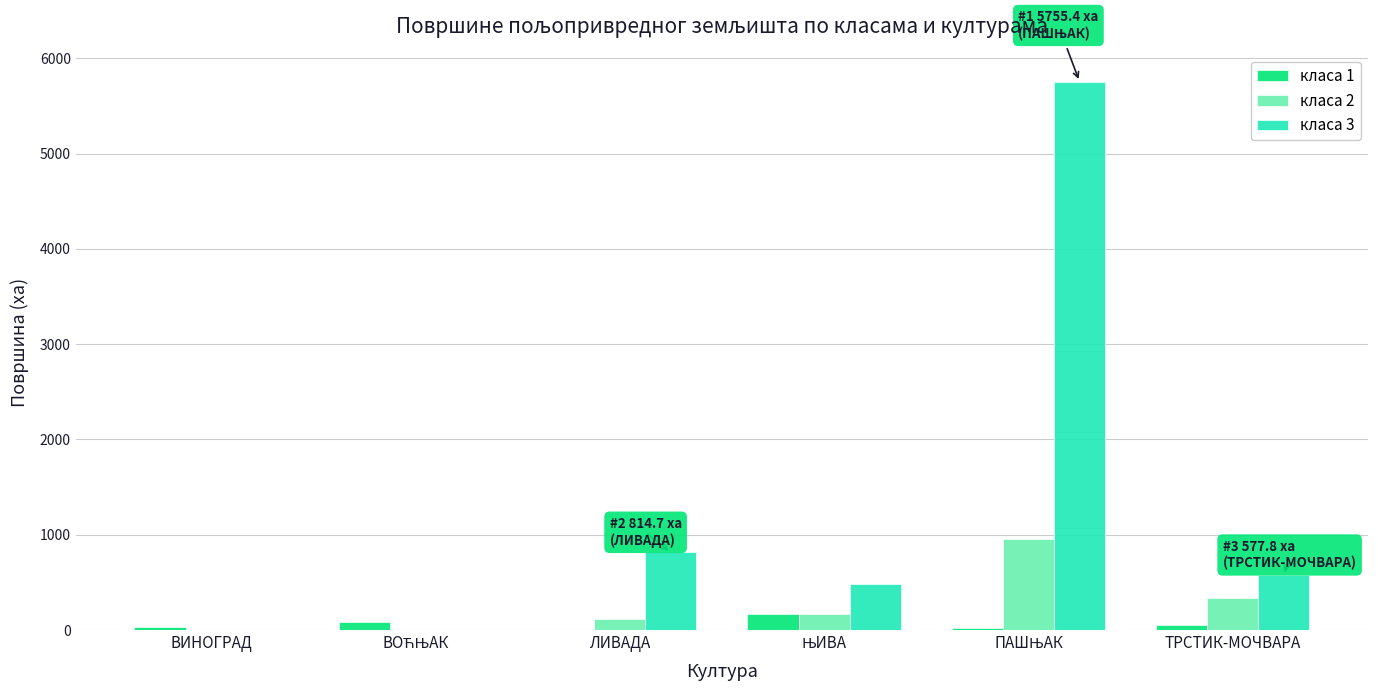

Are the bars grouped side by side (vs. stacked)?

Yes